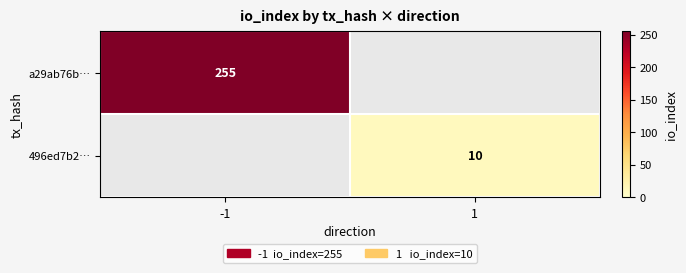

The value of 496ed7b2… at 1 is 10. True or false?

True